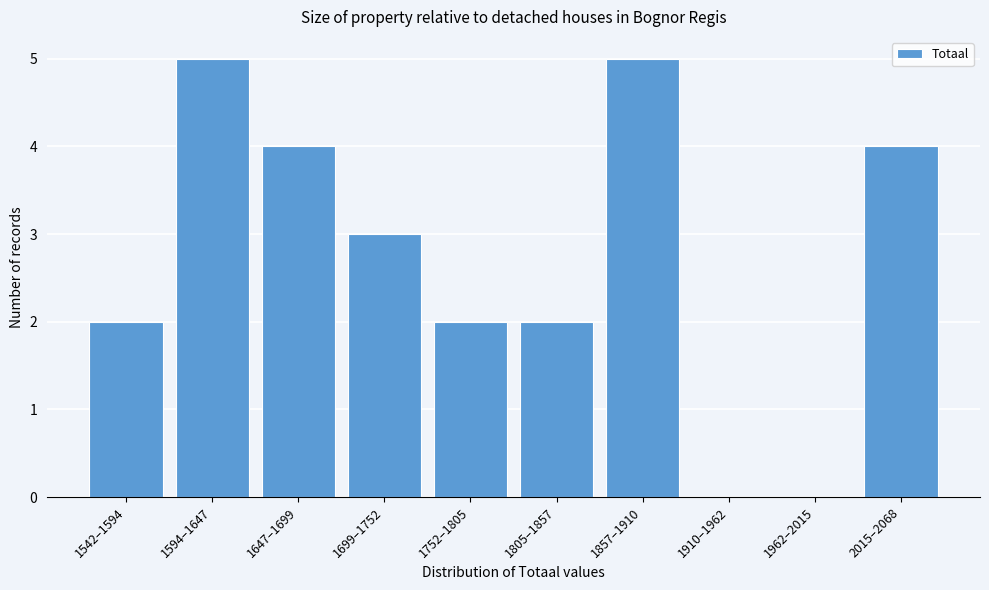

Reading right to left, what are all the values shown in this chart?

2015–2068=4	1962–2015=0	1910–1962=0	1857–1910=5	1805–1857=2	1752–1805=2	1699–1752=3	1647–1699=4	1594–1647=5	1542–1594=2